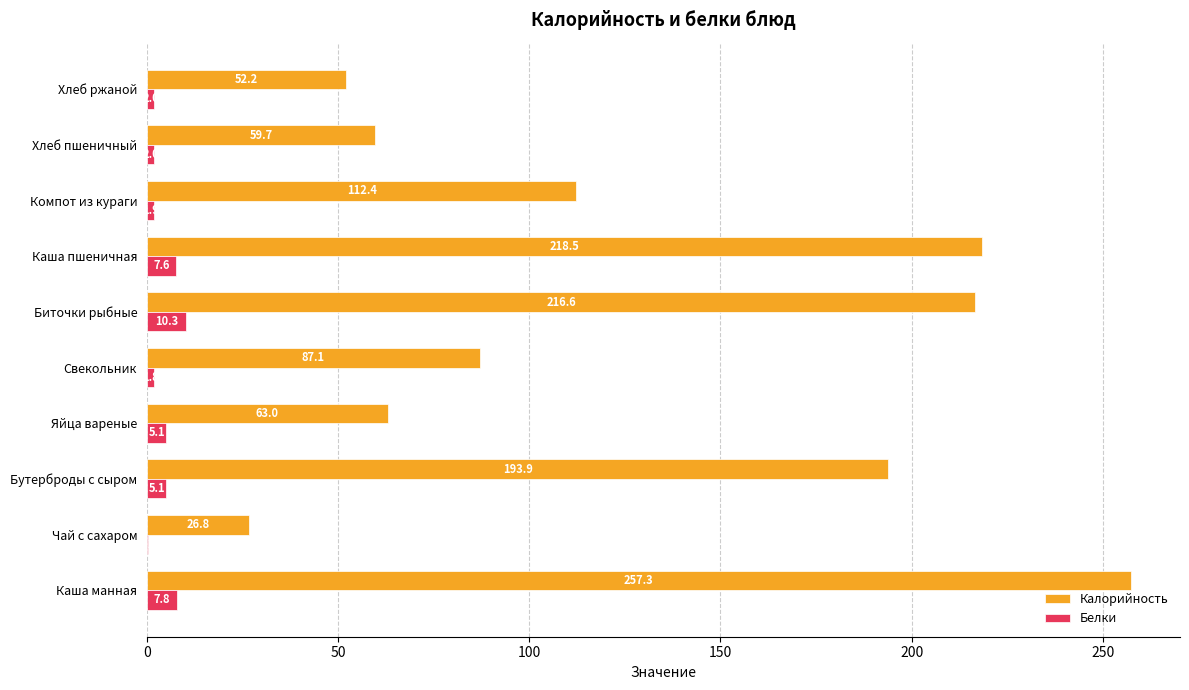

What is the greatest value displayed?

257.3